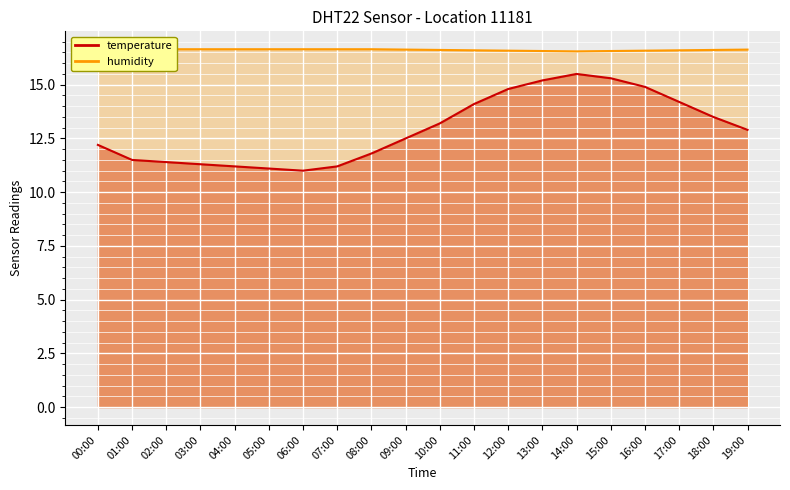

True or false: humidity and temperature cross at least once.

False